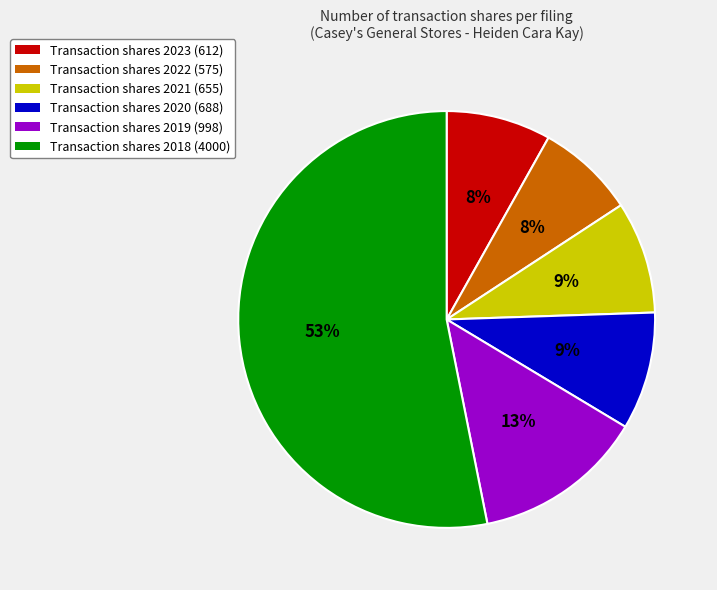

Which category has the biggest portion of the pie?

Transaction shares 2018 (4000)